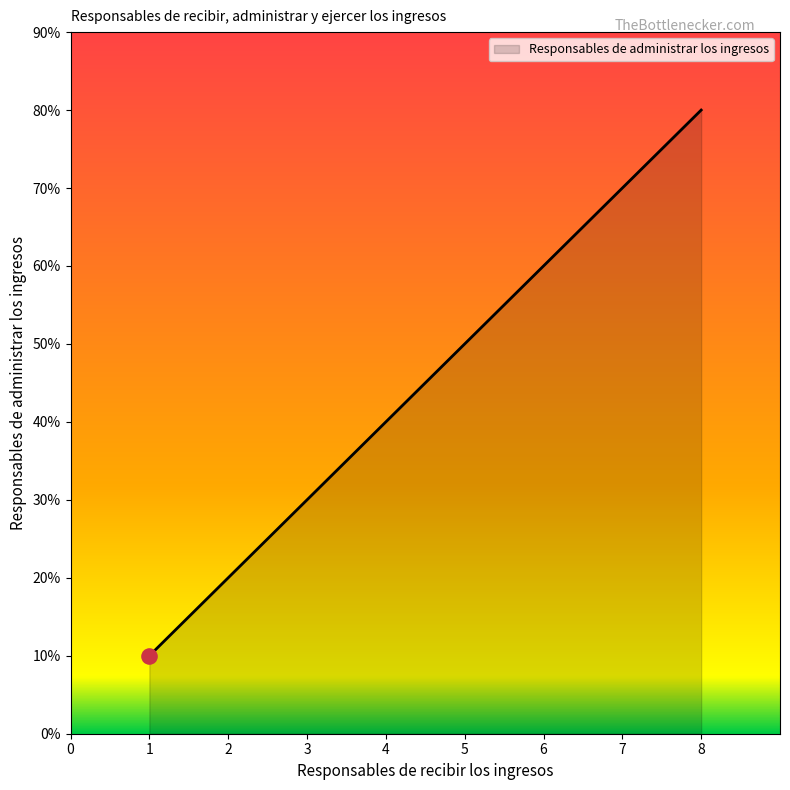

Approximately how many times larger is the value at 6 compared to 4?

1.5